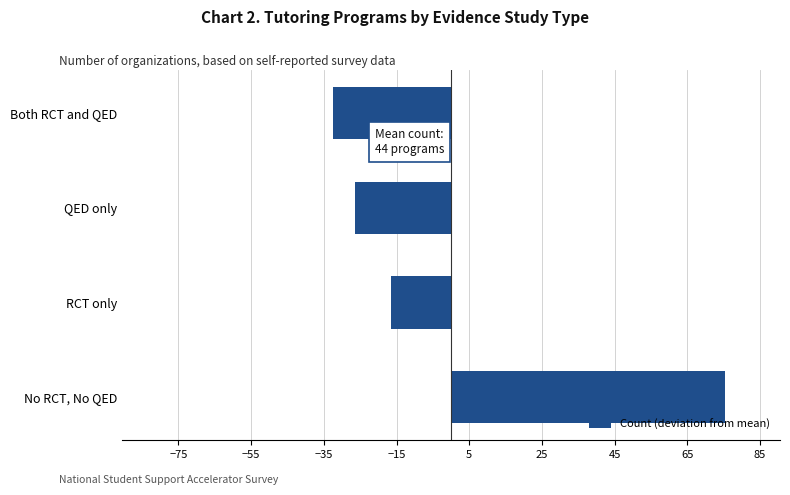

Are the bars horizontal?

Yes